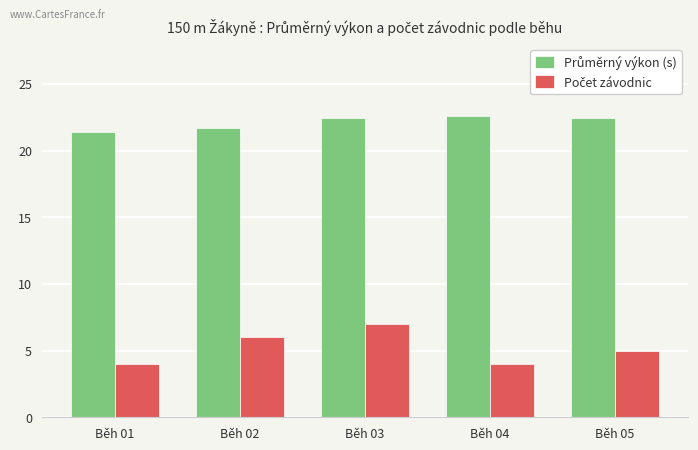

What is the total value across all series at Běh 02?

27.7